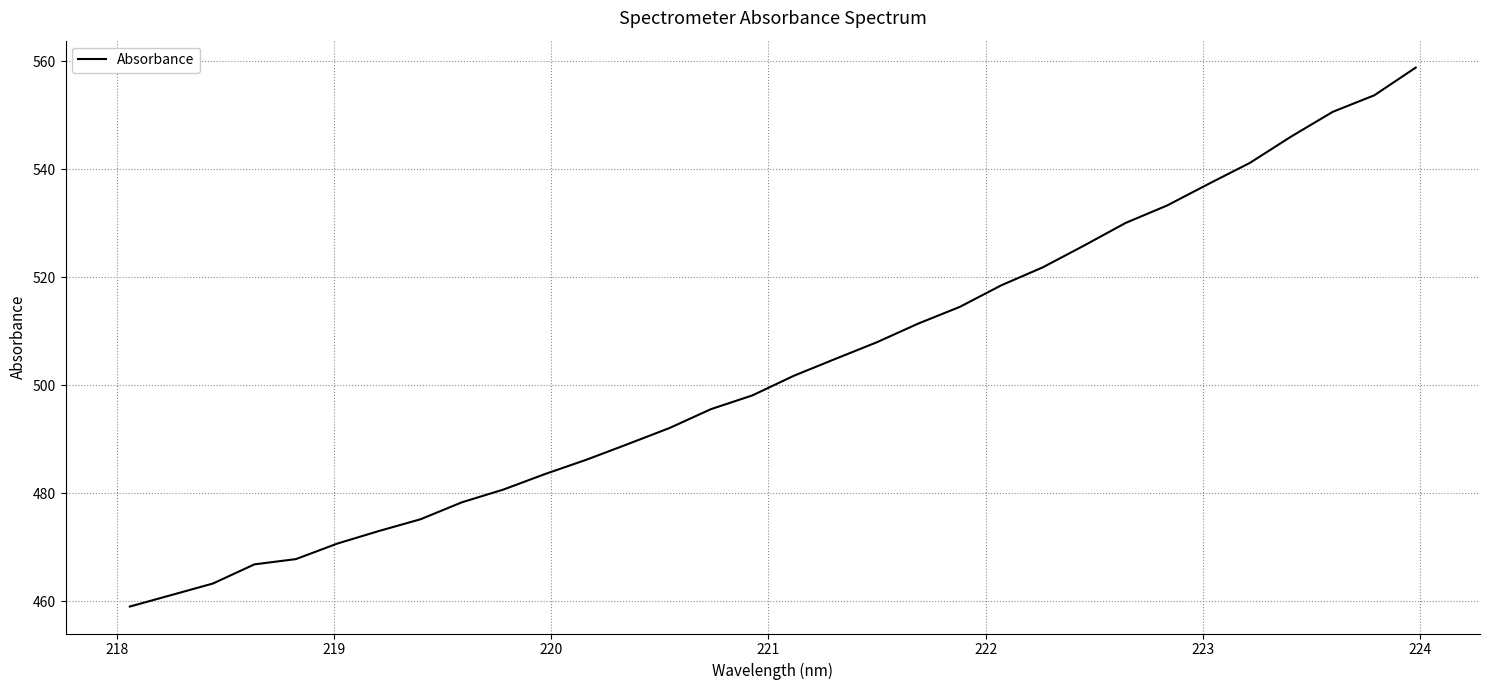

What is the difference between the maximum and minimum values?

99.8